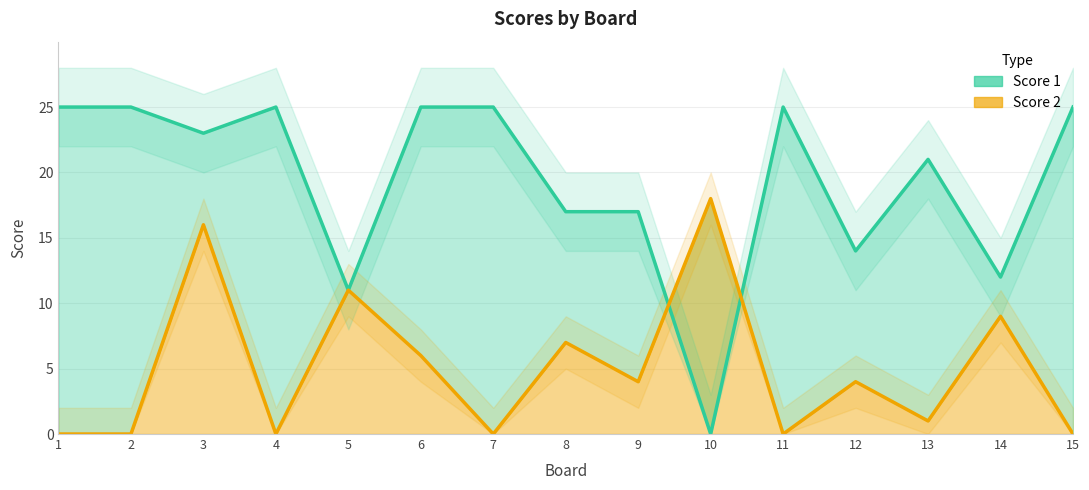

Which label corresponds to the smallest value in the chart?

10